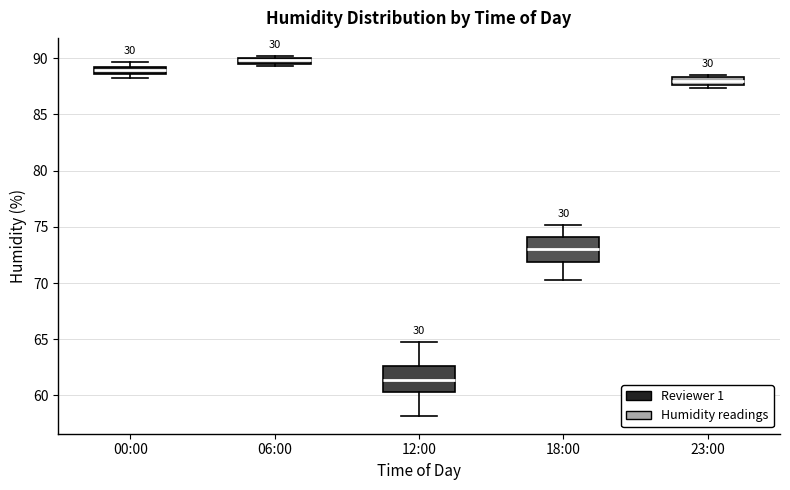

Where is the lower edge of the box for 12:00 on the y-axis? The values are not printed on the chart, so give them approximately, as read against the axis.

60.5